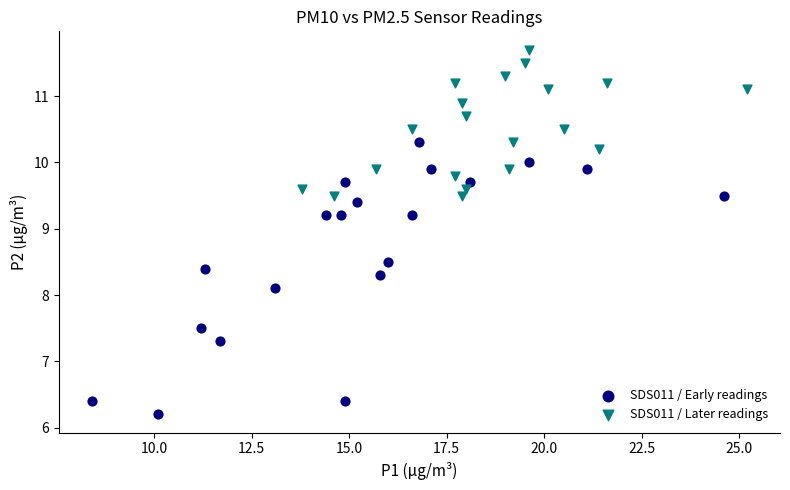

Which series reaches the maximum Y coordinate?

SDS011 / Later readings